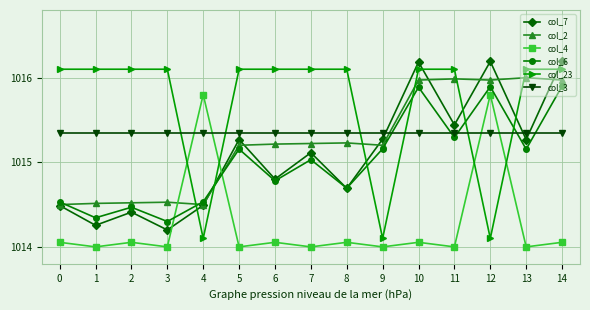

What is the value of the col_6 point at the 11th from the left?

1015.9